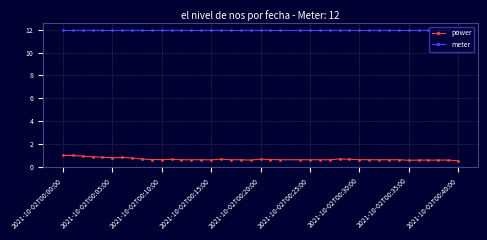

What is the value of the power point at the 32nd from the left?

0.6